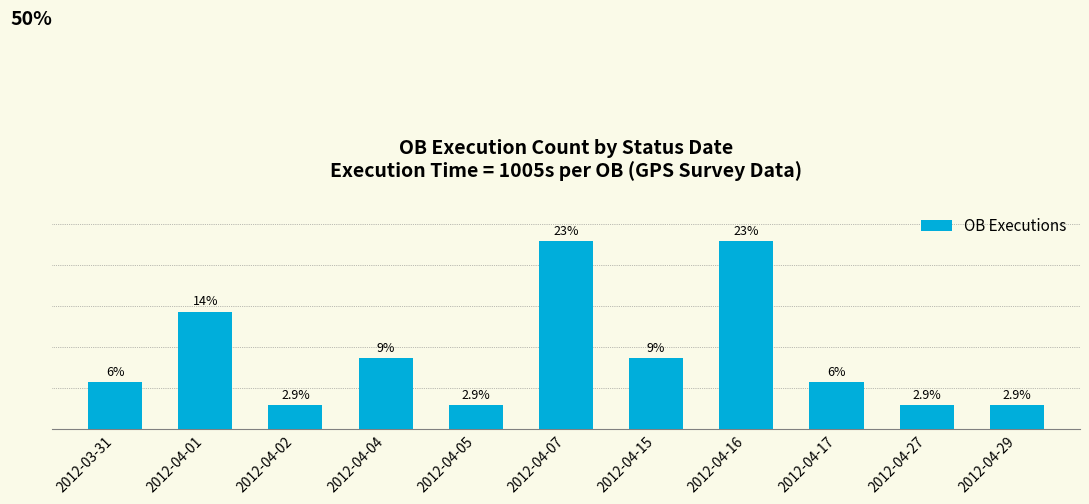

Reading right to left, list all the values displayed in this chart.

2012-04-29=2.9	2012-04-27=2.9	2012-04-17=5.7	2012-04-16=22.9	2012-04-15=8.6	2012-04-07=22.9	2012-04-05=2.9	2012-04-04=8.6	2012-04-02=2.9	2012-04-01=14.3	2012-03-31=5.7